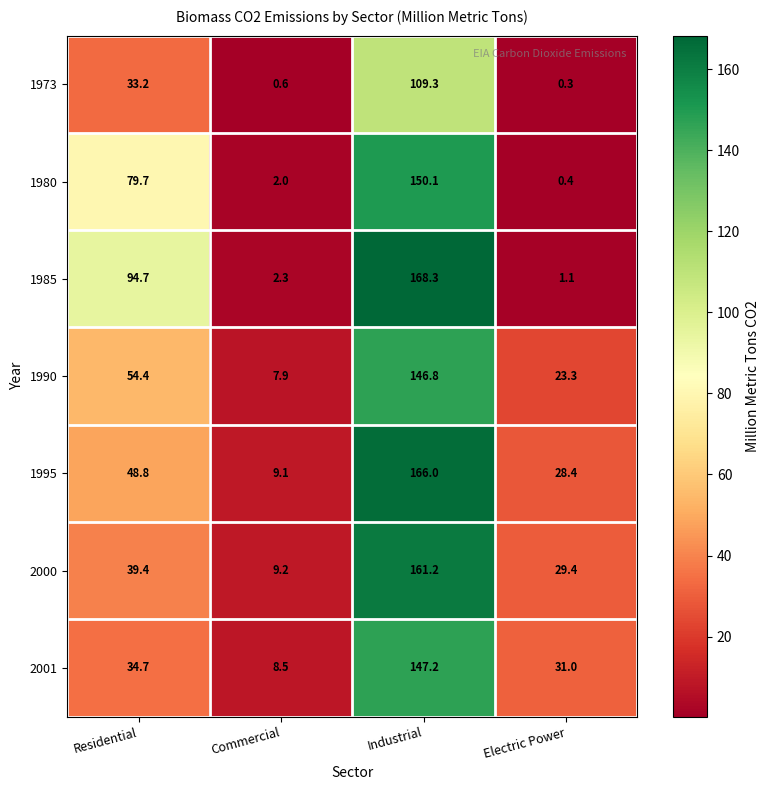

List the series in order of their peak value, highest first.

1985, 1995, 2000, 1980, 2001, 1990, 1973